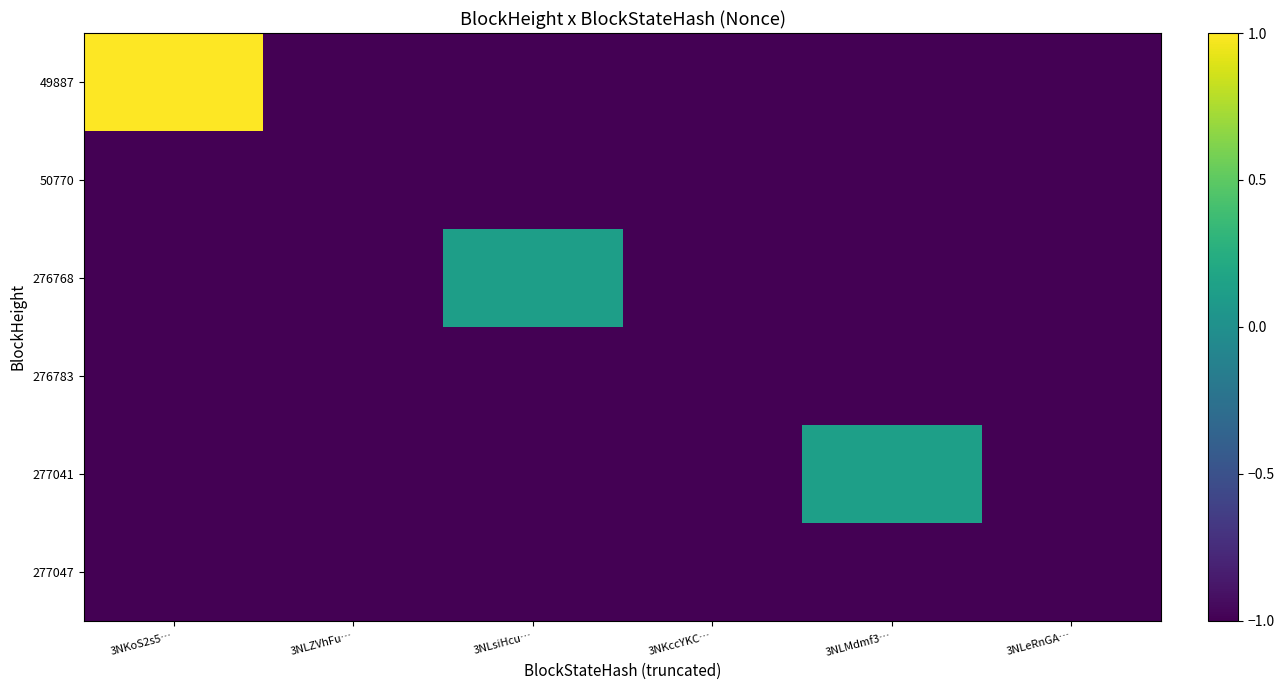

What is the total value across all series at 3NKccYKC…?

-6.0